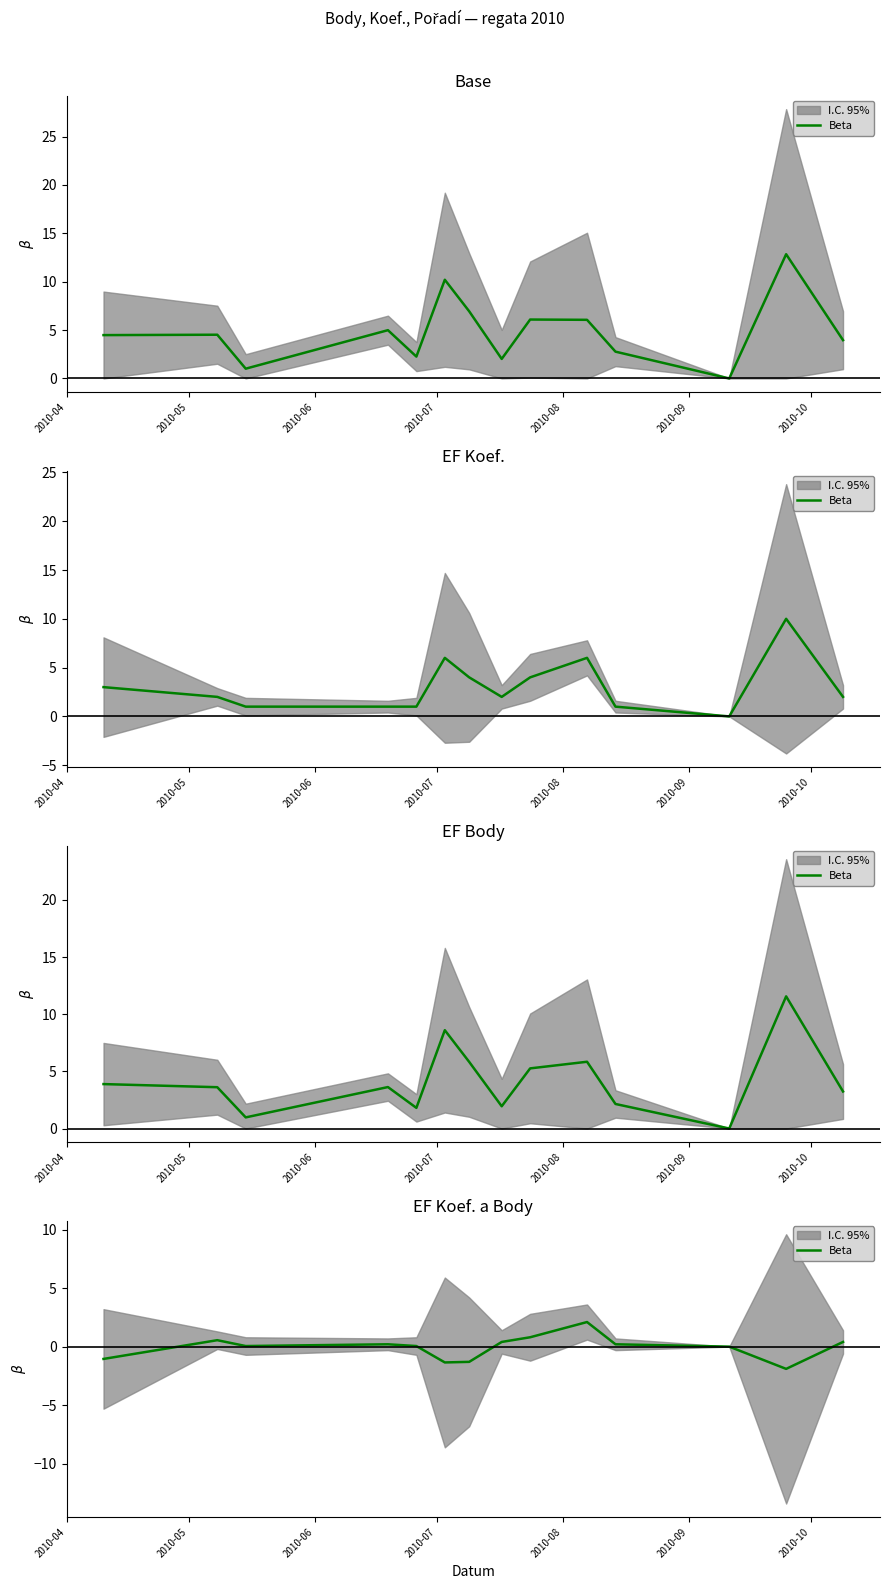

What is the minimum value shown in the chart?

-1.9